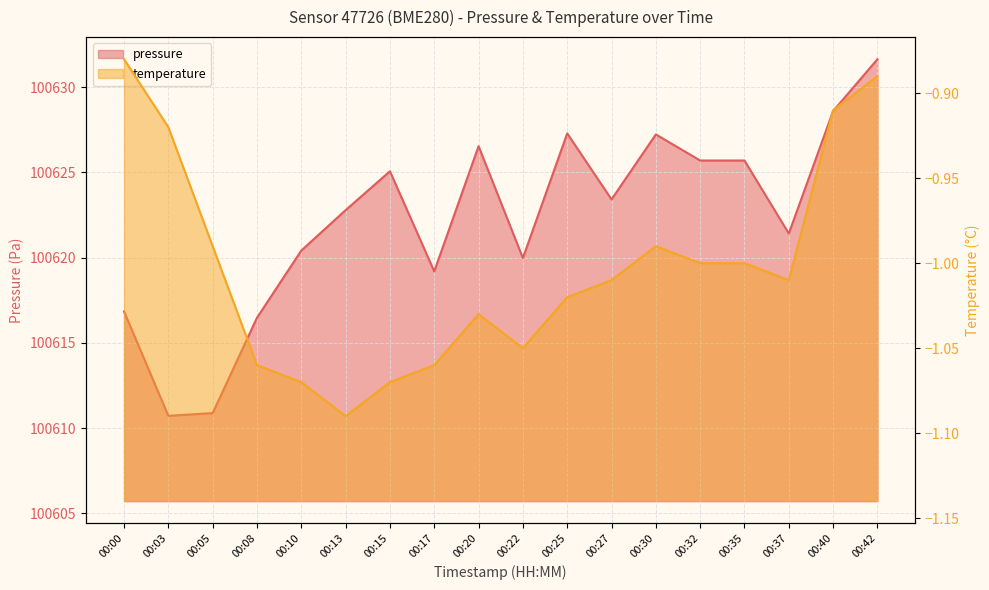

Rank the series by their average value, from lowest to highest.

temperature, pressure